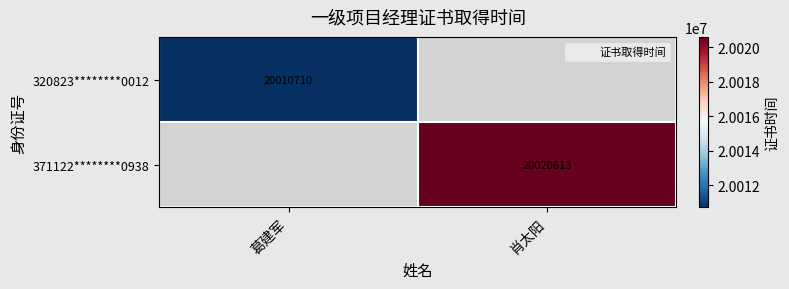

What is the highest value of the 320823********0012 series?

20010710.0